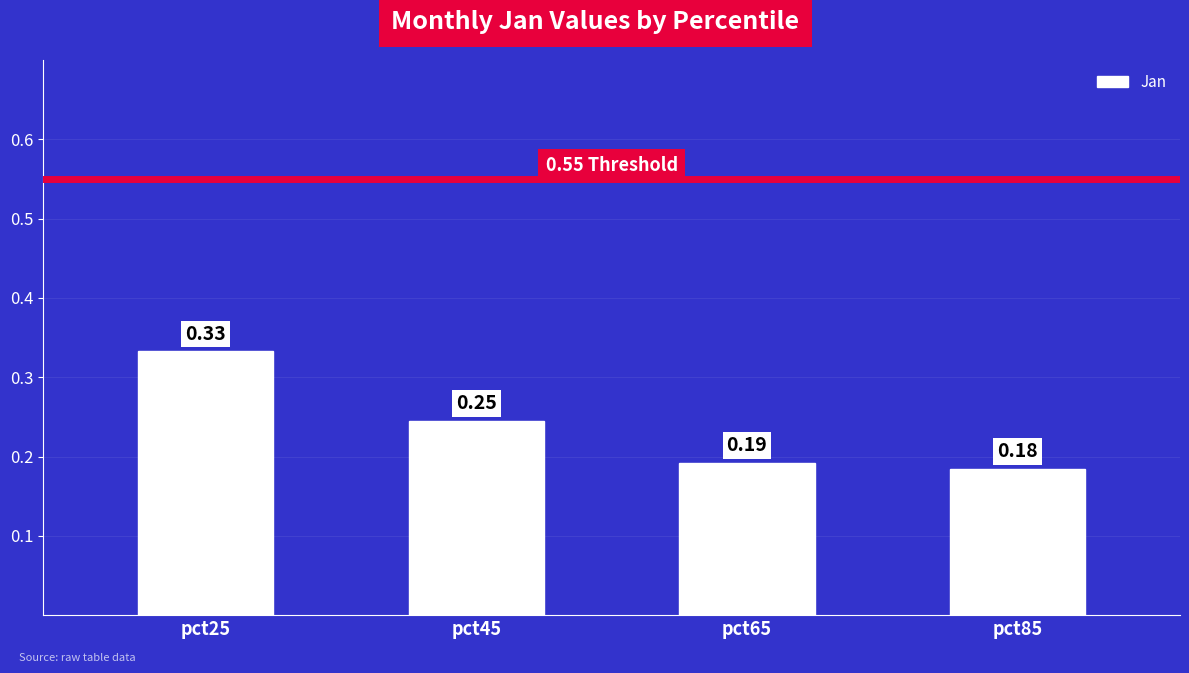

Which has a higher value, pct85 or pct25?

pct25